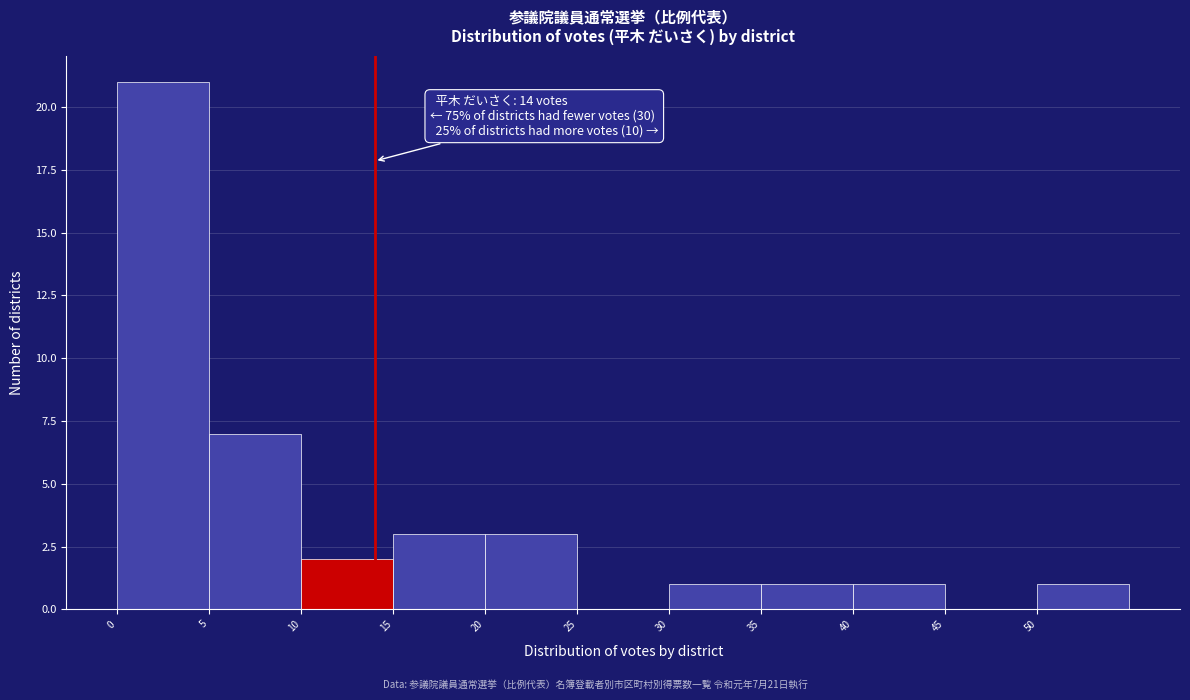

Over which range of the x-axis is the bar tallest?

0 to 5